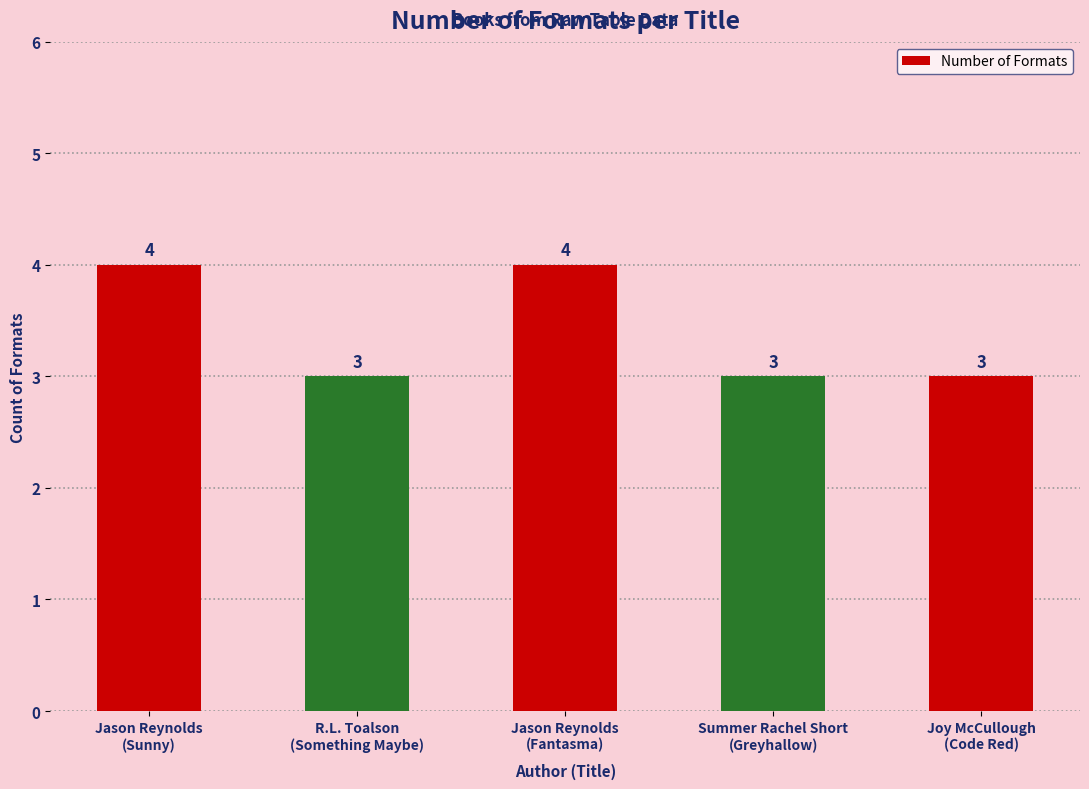

How many bars are there in total?

5